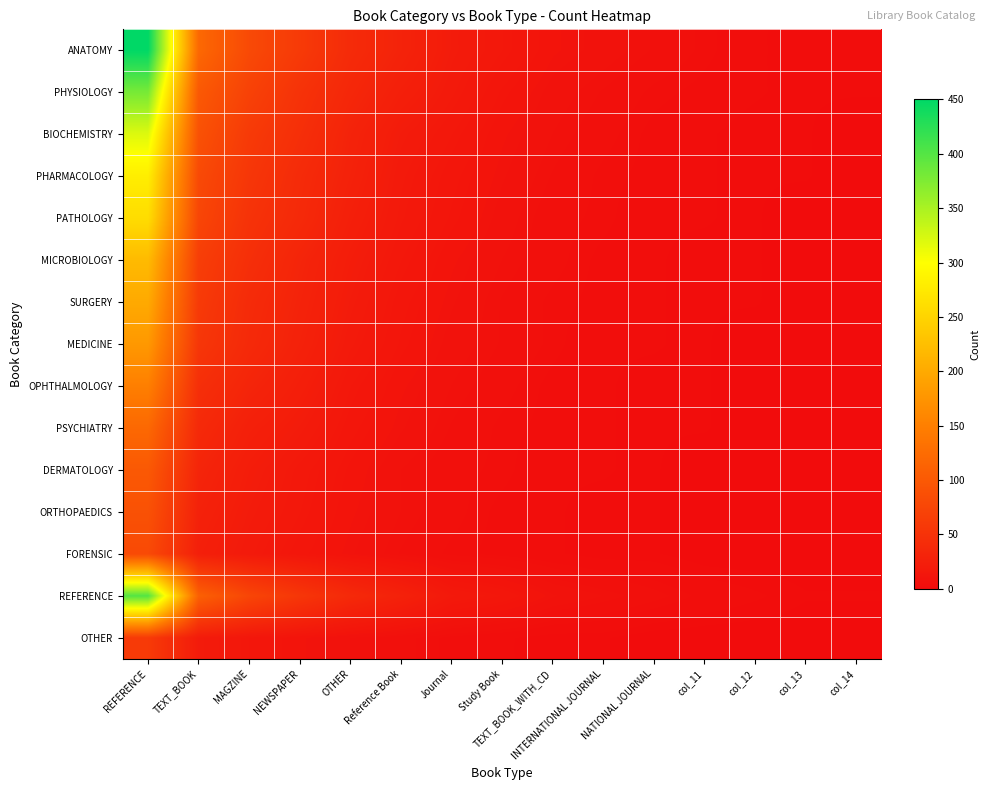

Which series has the largest total across all categories?

ANATOMY